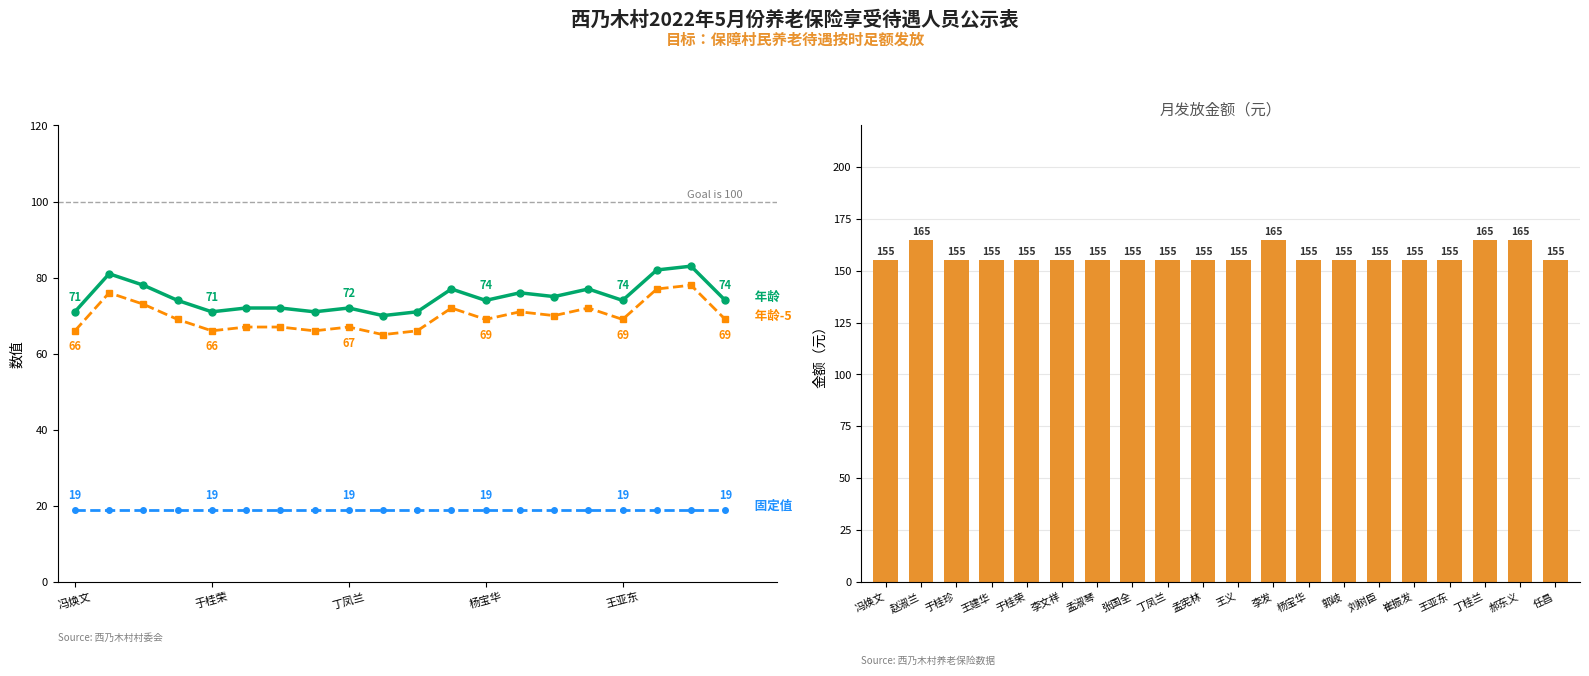

Which has a higher value, 13 or 16?

13